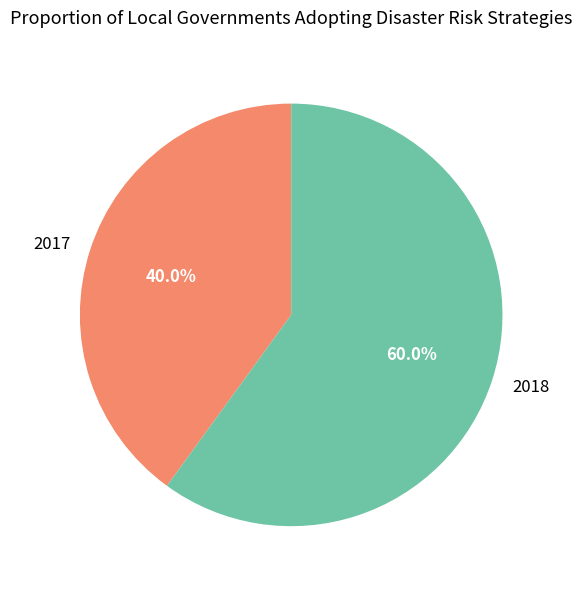

Approximately how many times larger is the value at 2018 compared to 2017?

1.5